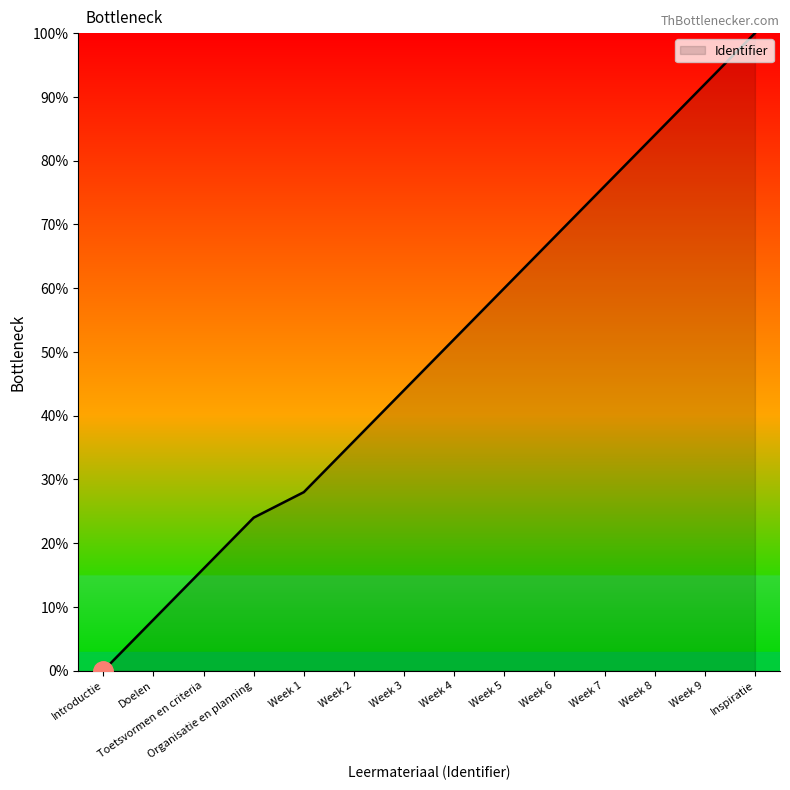

Does the chart display data point markers on the line(s)?

No